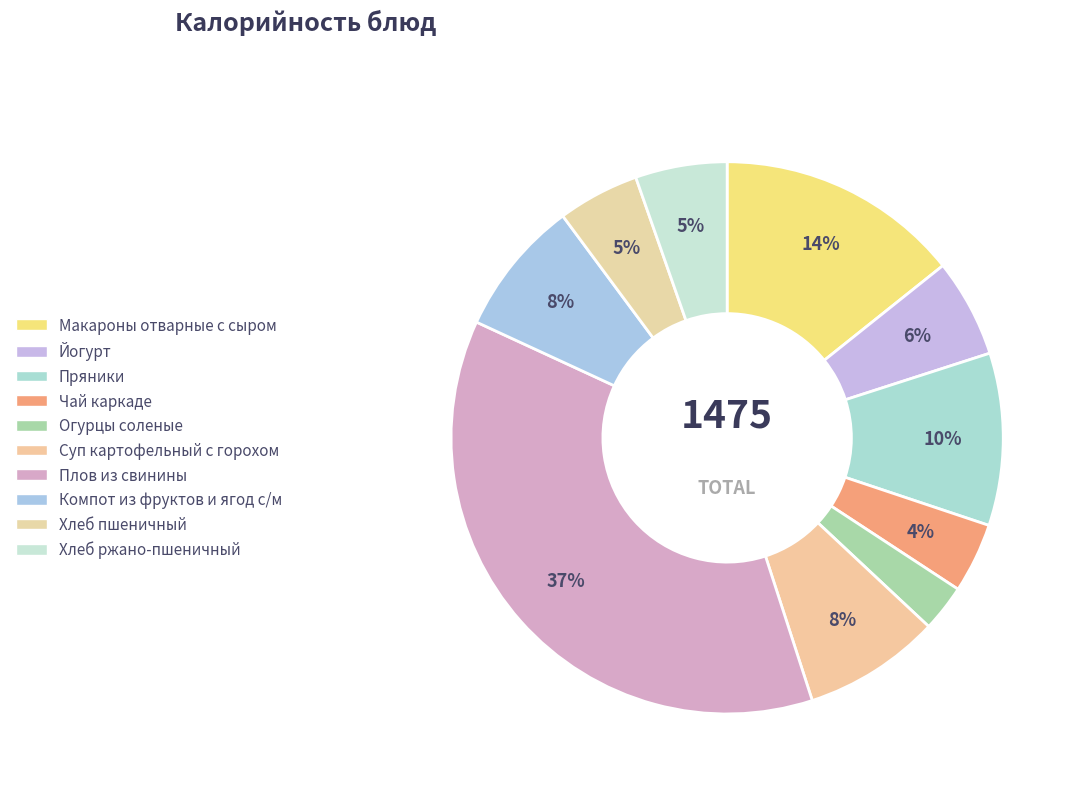

What is the smallest slice in the pie chart?

Огурцы соленые